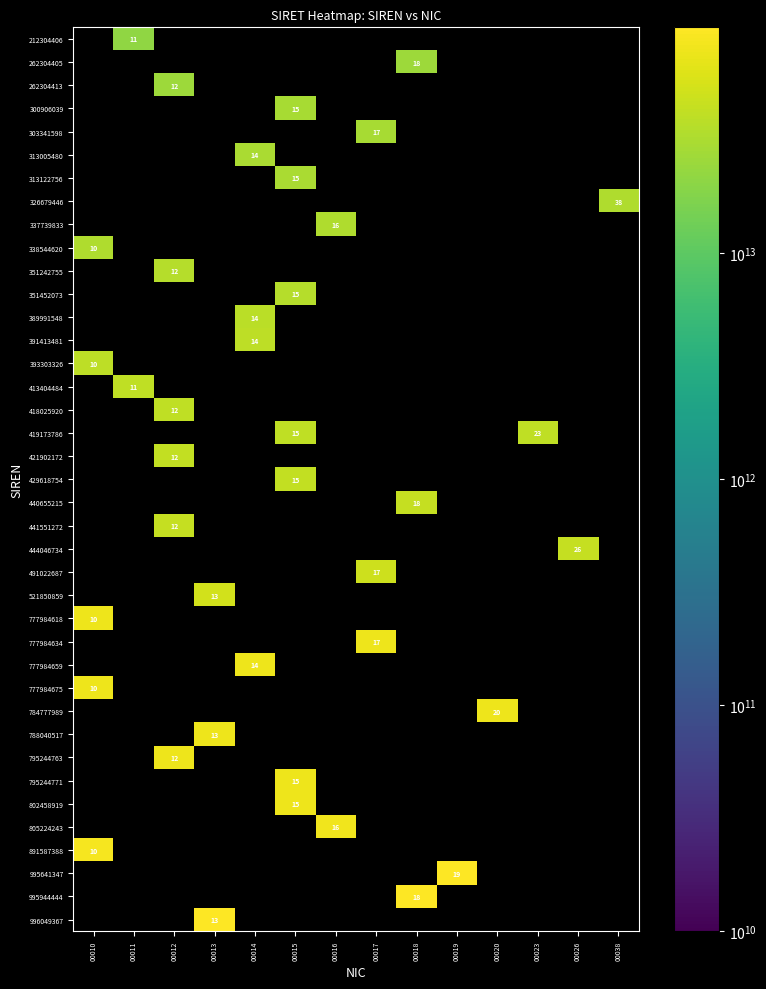

The value of 337739833 at 00016 is 16. True or false?

True